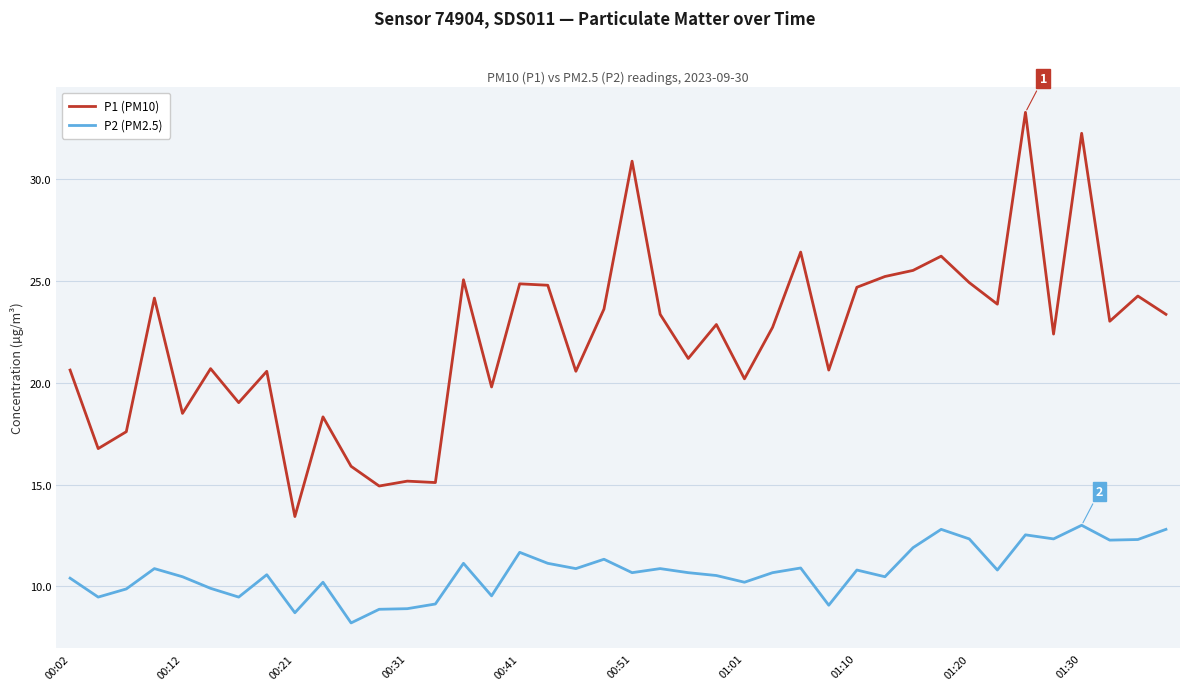

List the series in order of their peak value, lowest first.

P2 (PM2.5), P1 (PM10)